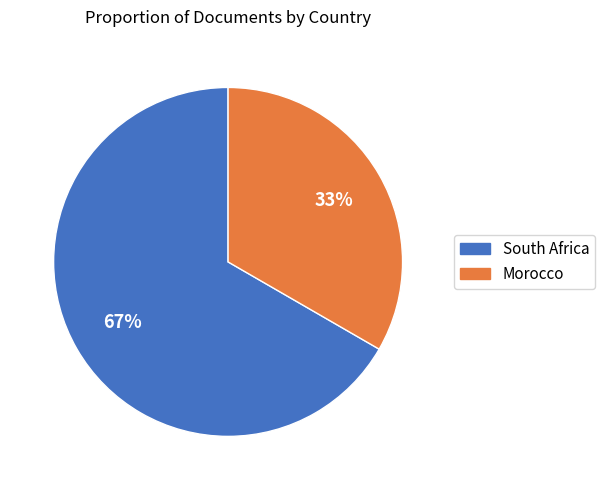

To the nearest percent, what portion does South Africa represent?

67%